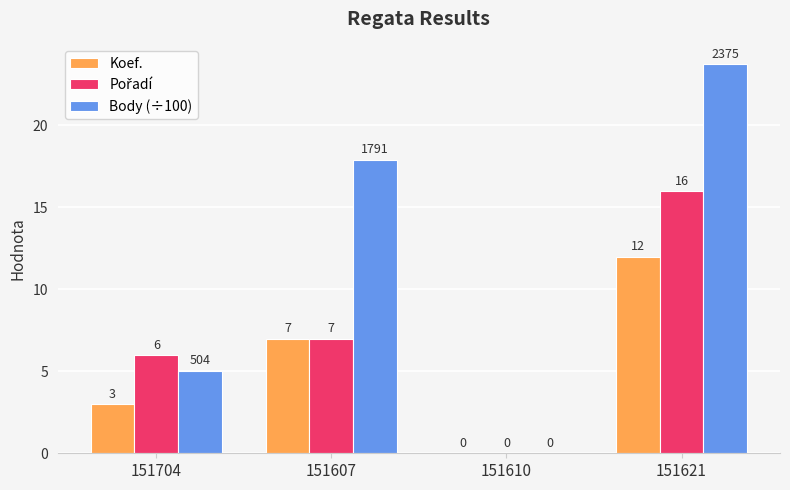

Between 151704 and 151621, which series saw the biggest shift?

Body (÷100)